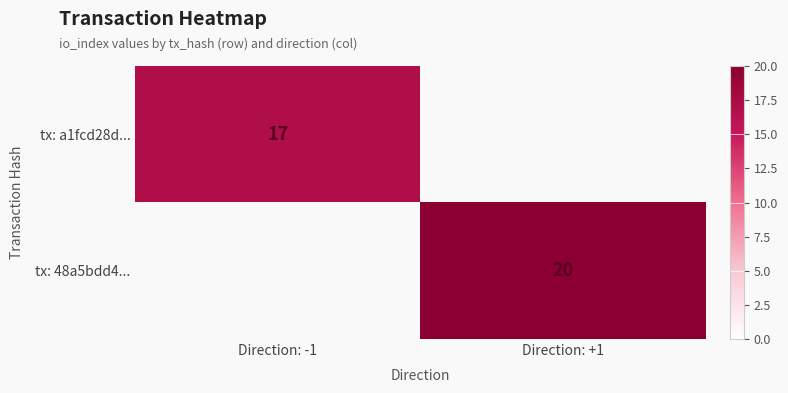

The tx: a1fcd28d... series shows 17 at Direction: -1. True or false?

True